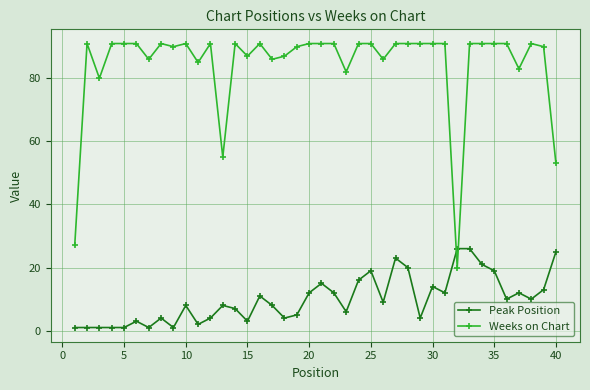

Reading left to right, list all the values displayed in this chart.

Peak Position: 1	1	1	1	1	3	1	4	1	8	2	4	8	7	3	11	8	4	5	12	15	12	6	16	19	9	23	20	4	14	12	26	26	21	19	10	12	10	13	25
Weeks on Chart: 27	91	80	91	91	91	86	91	90	91	85	91	55	91	87	91	86	87	90	91	91	91	82	91	91	86	91	91	91	91	91	20	91	91	91	91	83	91	90	53